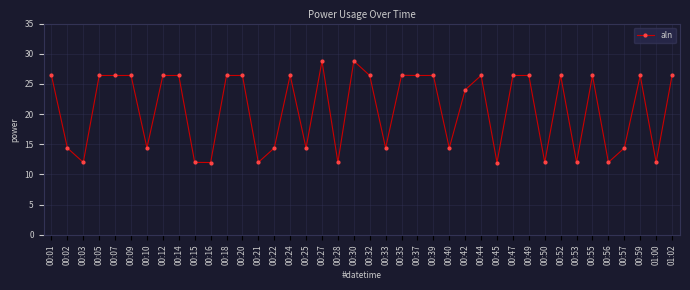

Where is the first local minimum?

00:03